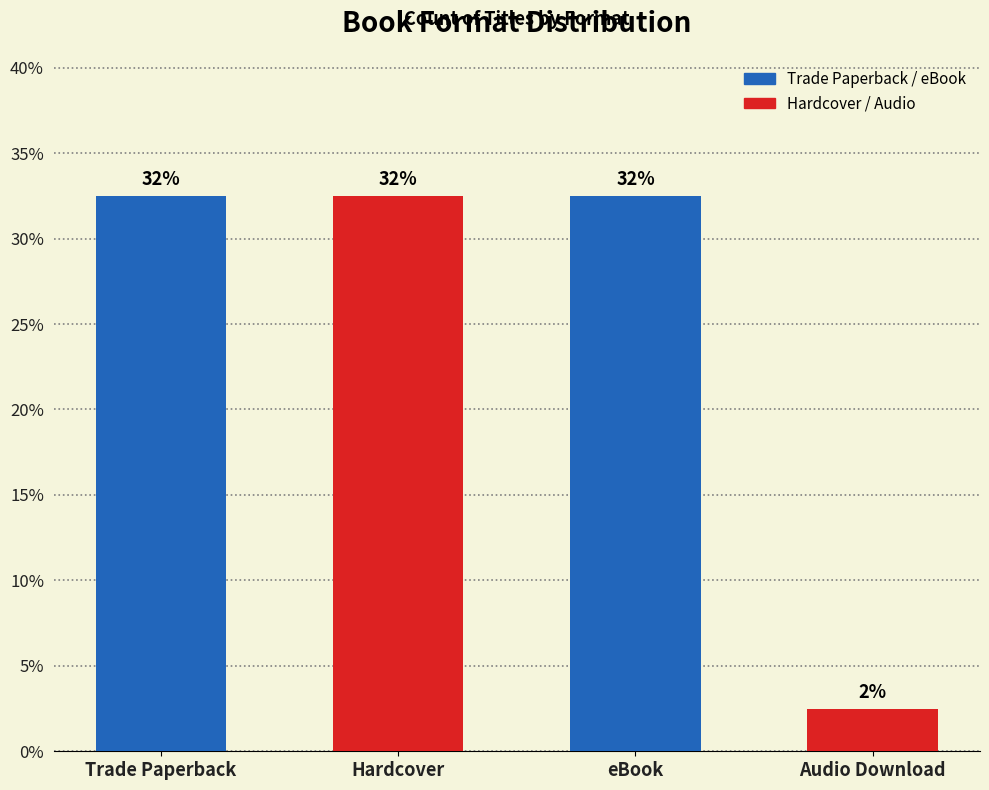

What is the label of the 4th bar from the right?

Trade Paperback